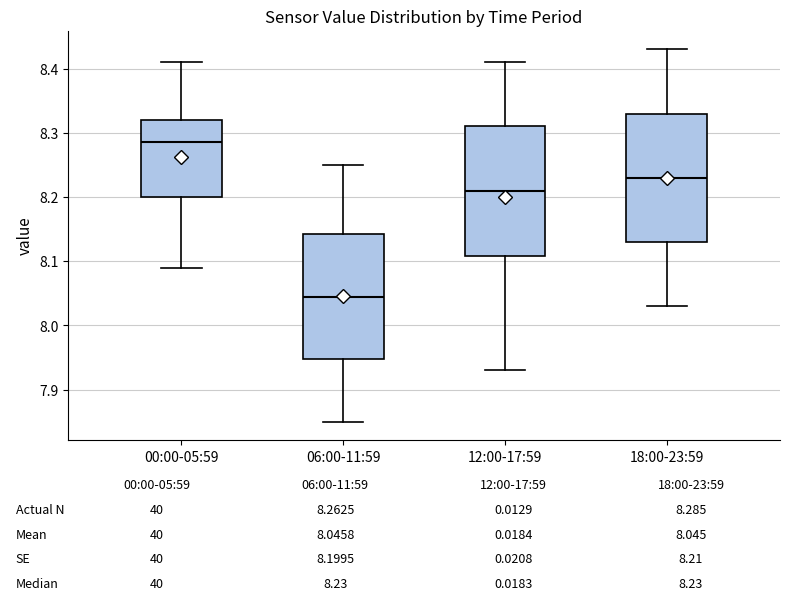

Which box's median line is the lowest?

06:00-11:59